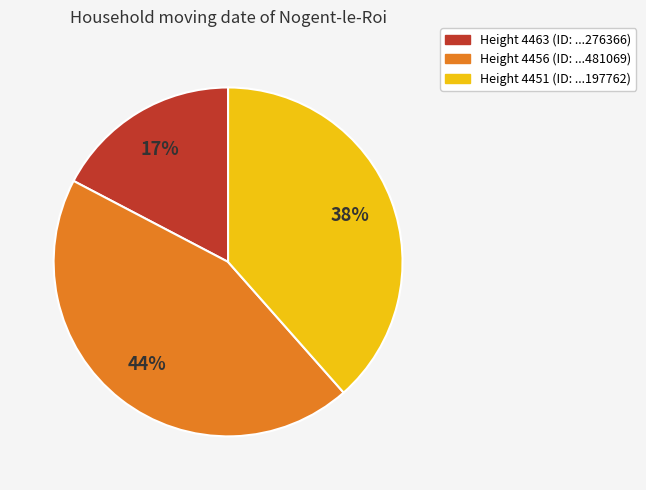

Does any single category account for the majority?

No